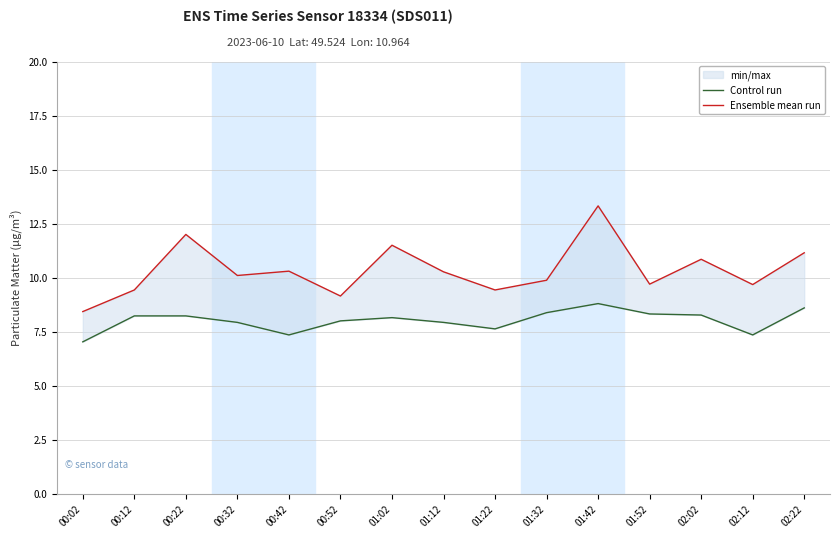

True or false: Control run and Ensemble mean run intersect in this chart.

False